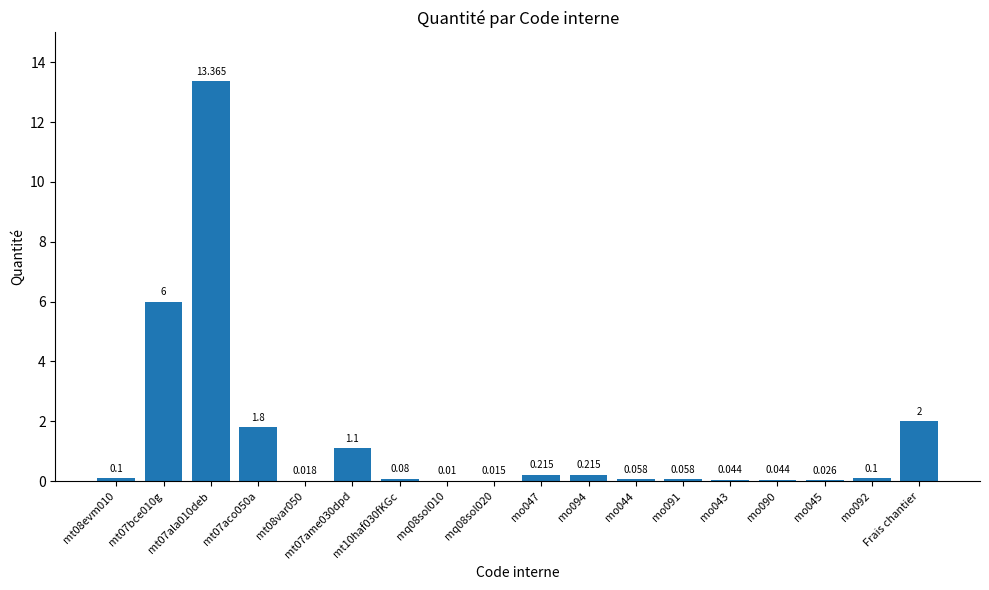

How many series are shown in this chart?

1